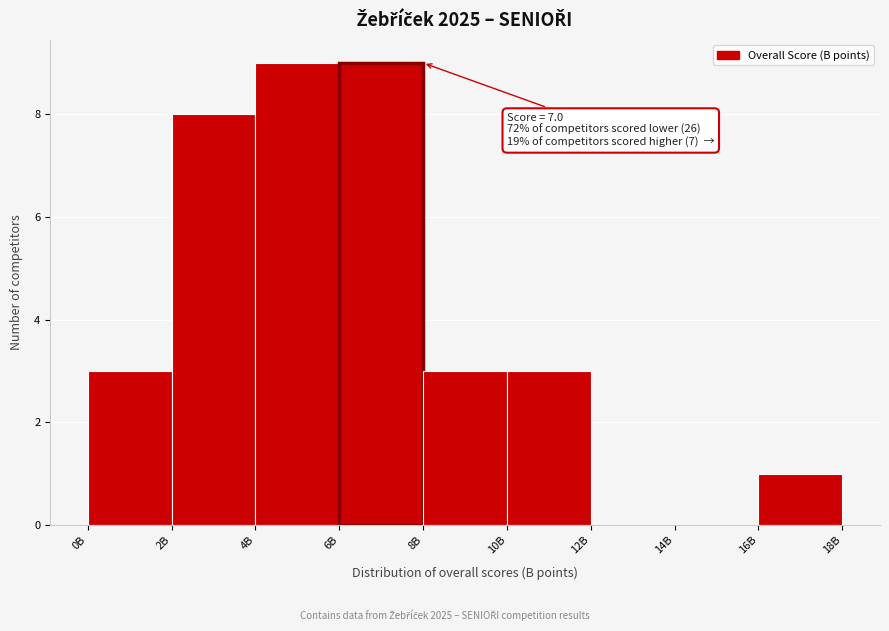

Reading left to right, transcribe all the data shown in this chart.

0B=3	2B=8	4B=9	6B=9	8B=3	10B=3	12B=0	14B=0	16B=1